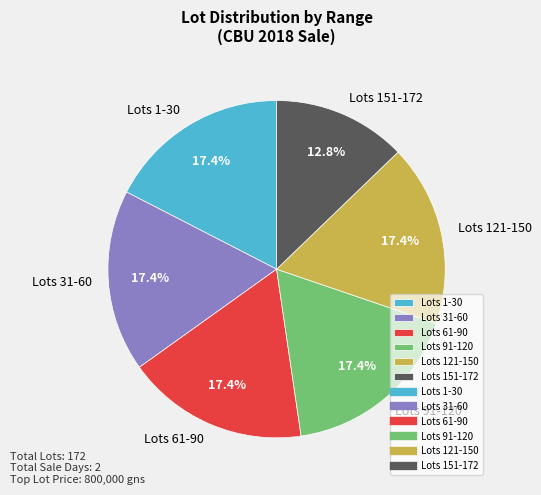

Approximately how many times larger is the value at Lots 91-120 compared to Lots 1-30?

1.0